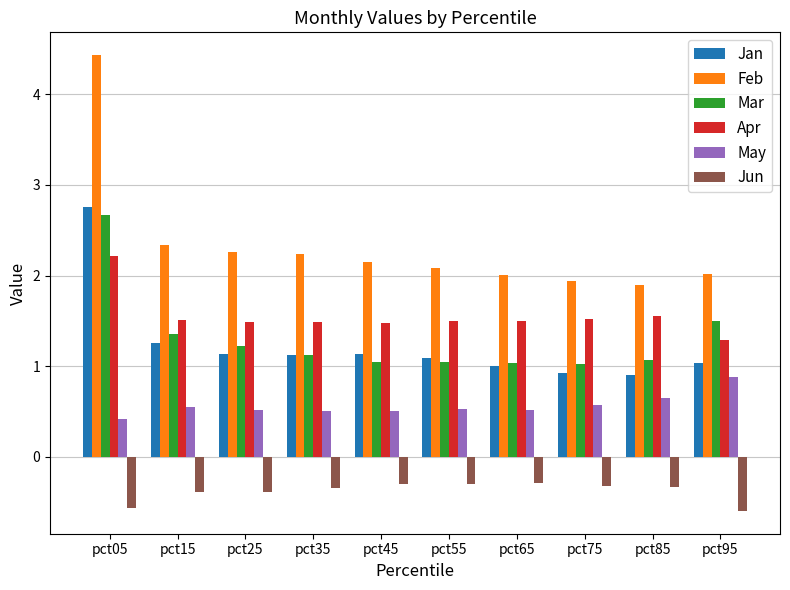

Is the value of May at pct05 greater than the value of Mar at pct45?

No